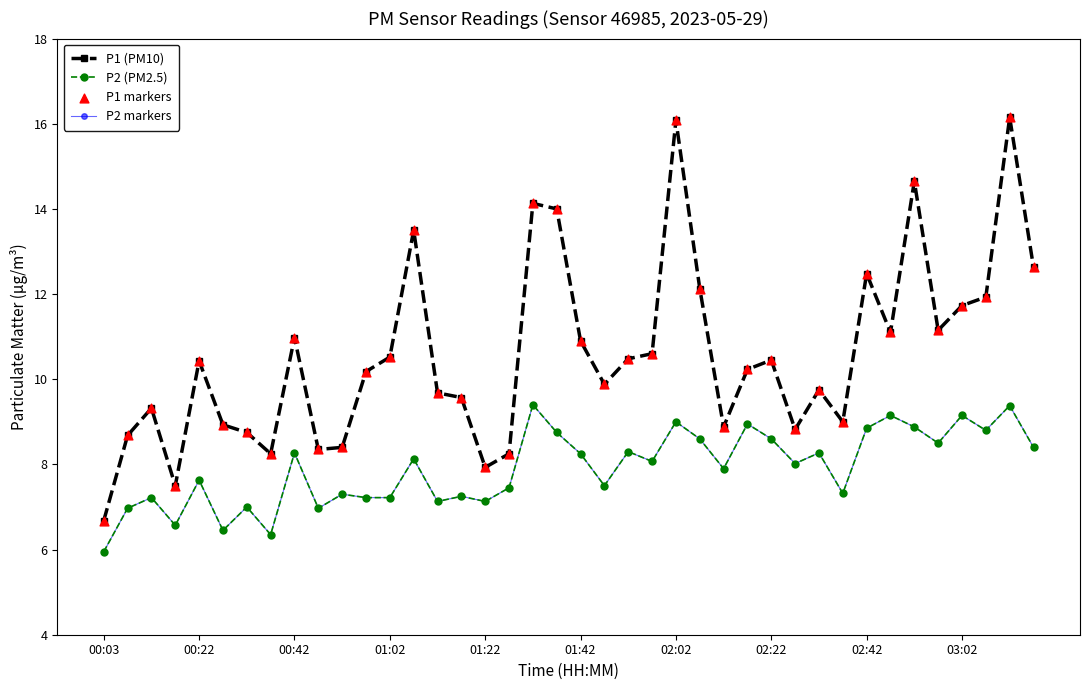

Is this an area chart (filled region under the line)?

No